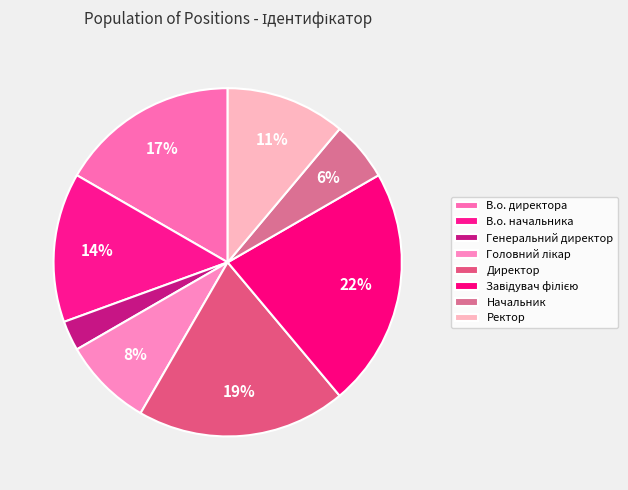

Rank the categories by value from lowest to highest.

Генеральний директор, Начальник, Головний лікар, Ректор, В.о. начальника, В.о. директора, Директор, Завідувач філією